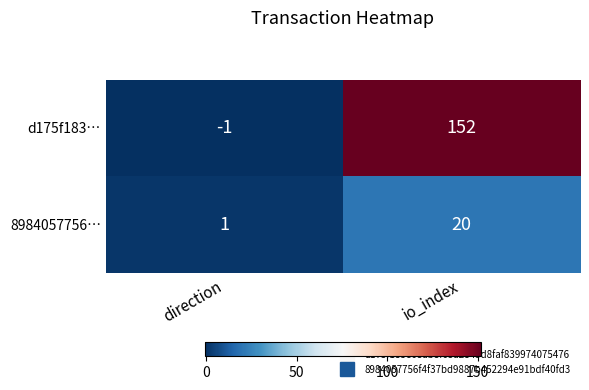

At which label is d175f183… closest to 75?

direction